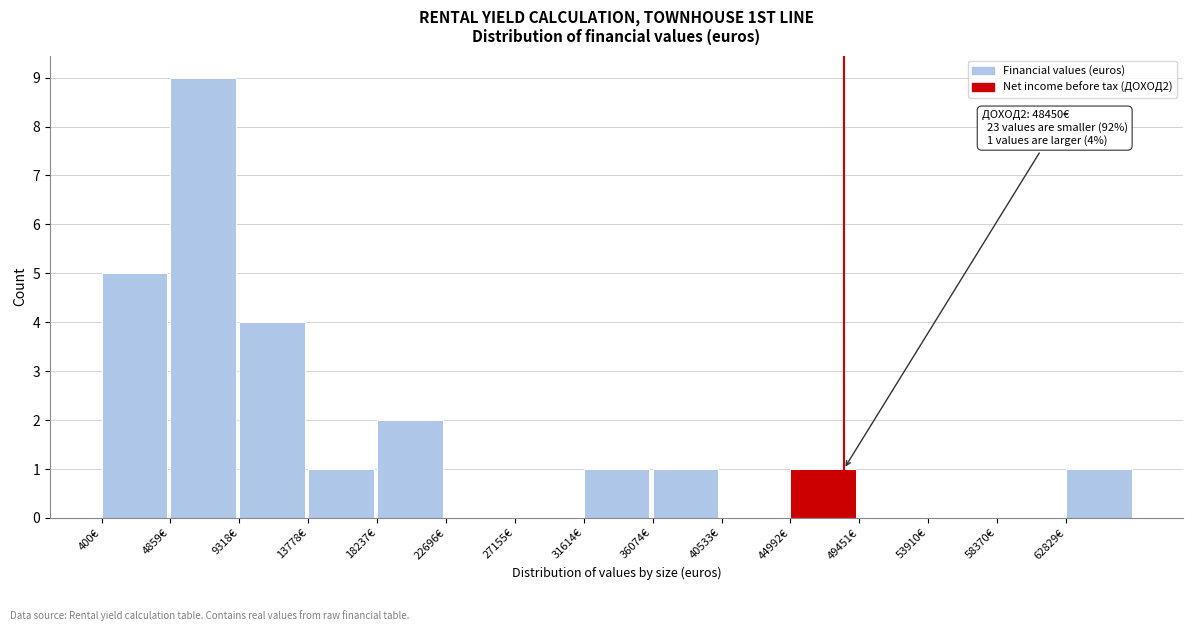

Which range on the x-axis has the tallest bar?

5000 to 9500